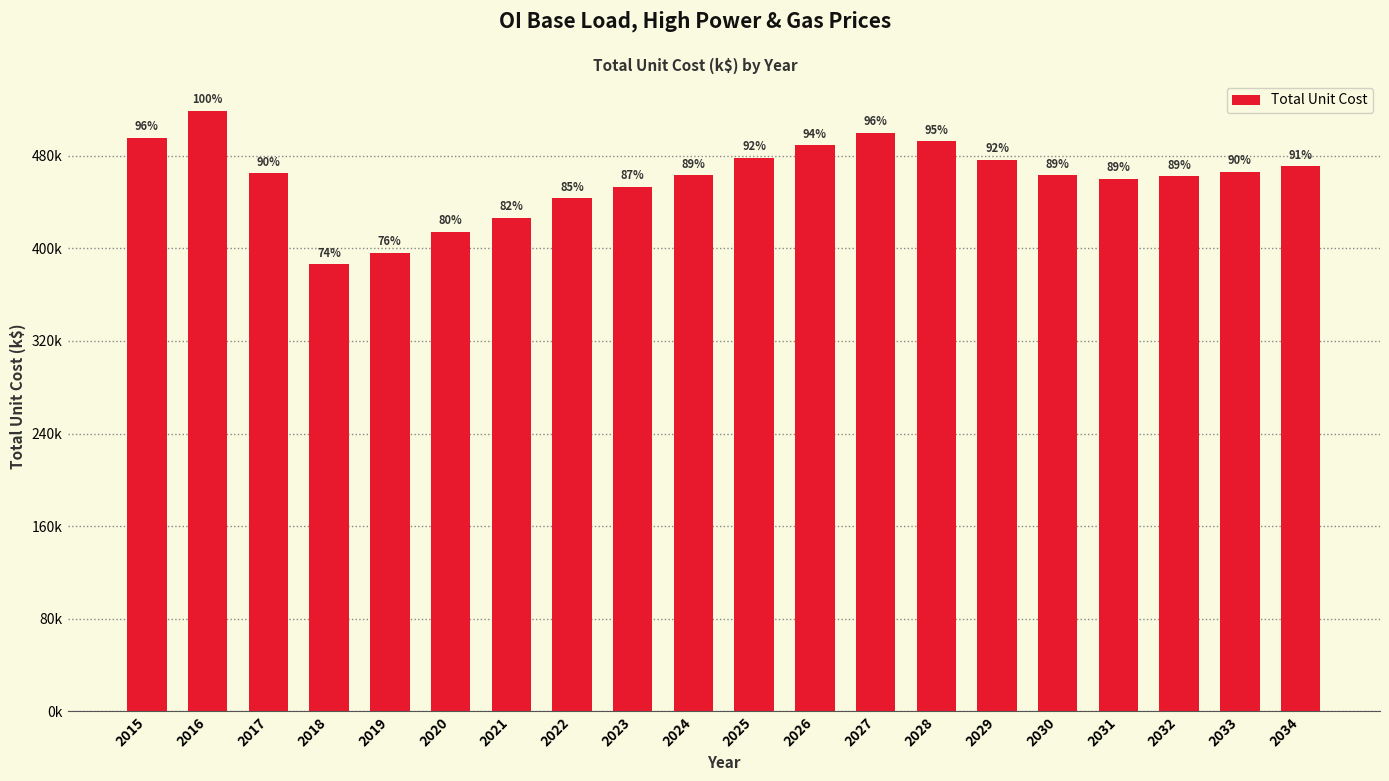

List the labels in order of value, largest first.

2016, 2027, 2015, 2028, 2026, 2025, 2029, 2034, 2033, 2017, 2024, 2030, 2032, 2031, 2023, 2022, 2021, 2020, 2019, 2018